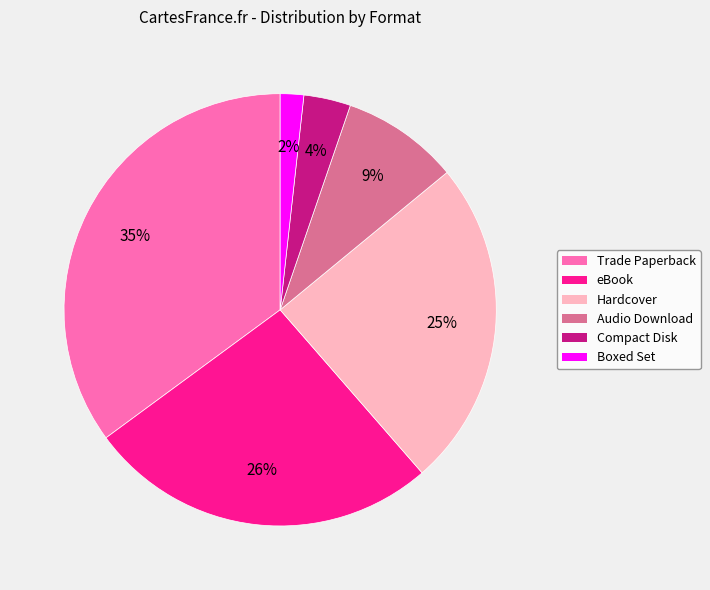

How many slices are in this pie chart?

6